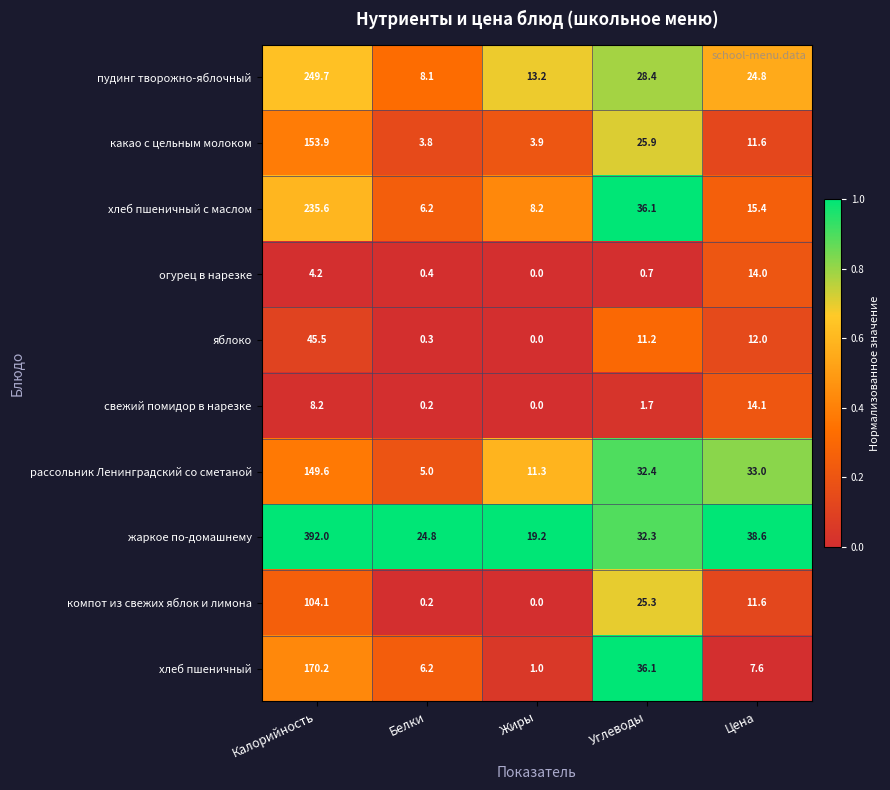

Which series has the largest total across all categories?

жаркое по-домашнему